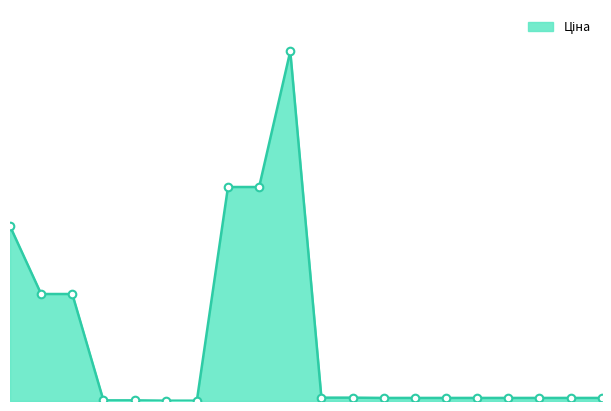

Does the chart have visible grid lines?

No